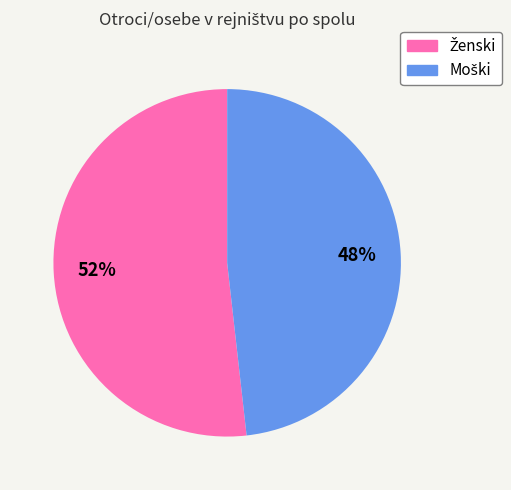

Does any single category account for the majority?

Yes